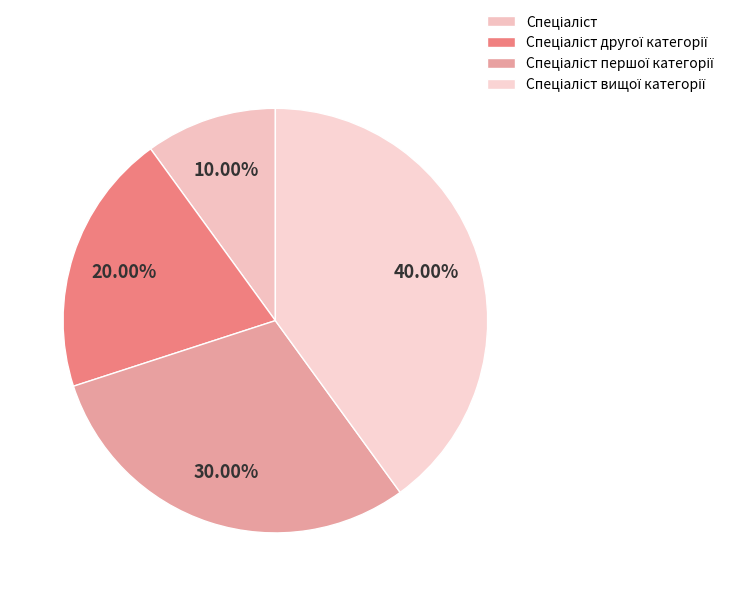

The Спеціаліст другої категорії slice represents 20% of the pie. True or false?

True